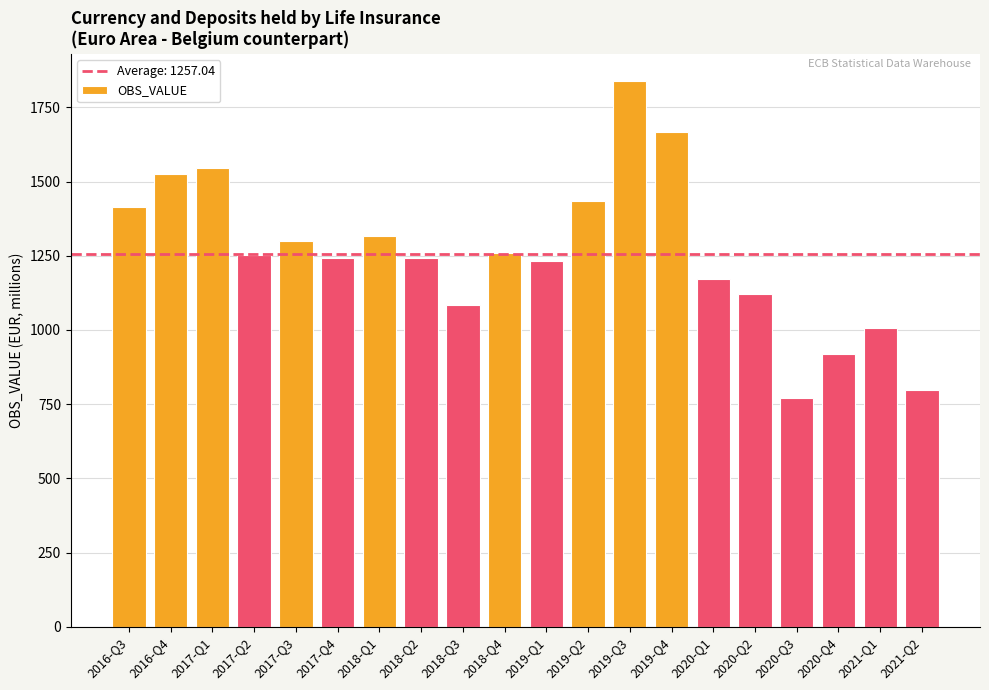

Approximately how many times larger is the value at 2017-Q2 compared to 2018-Q3?

1.2